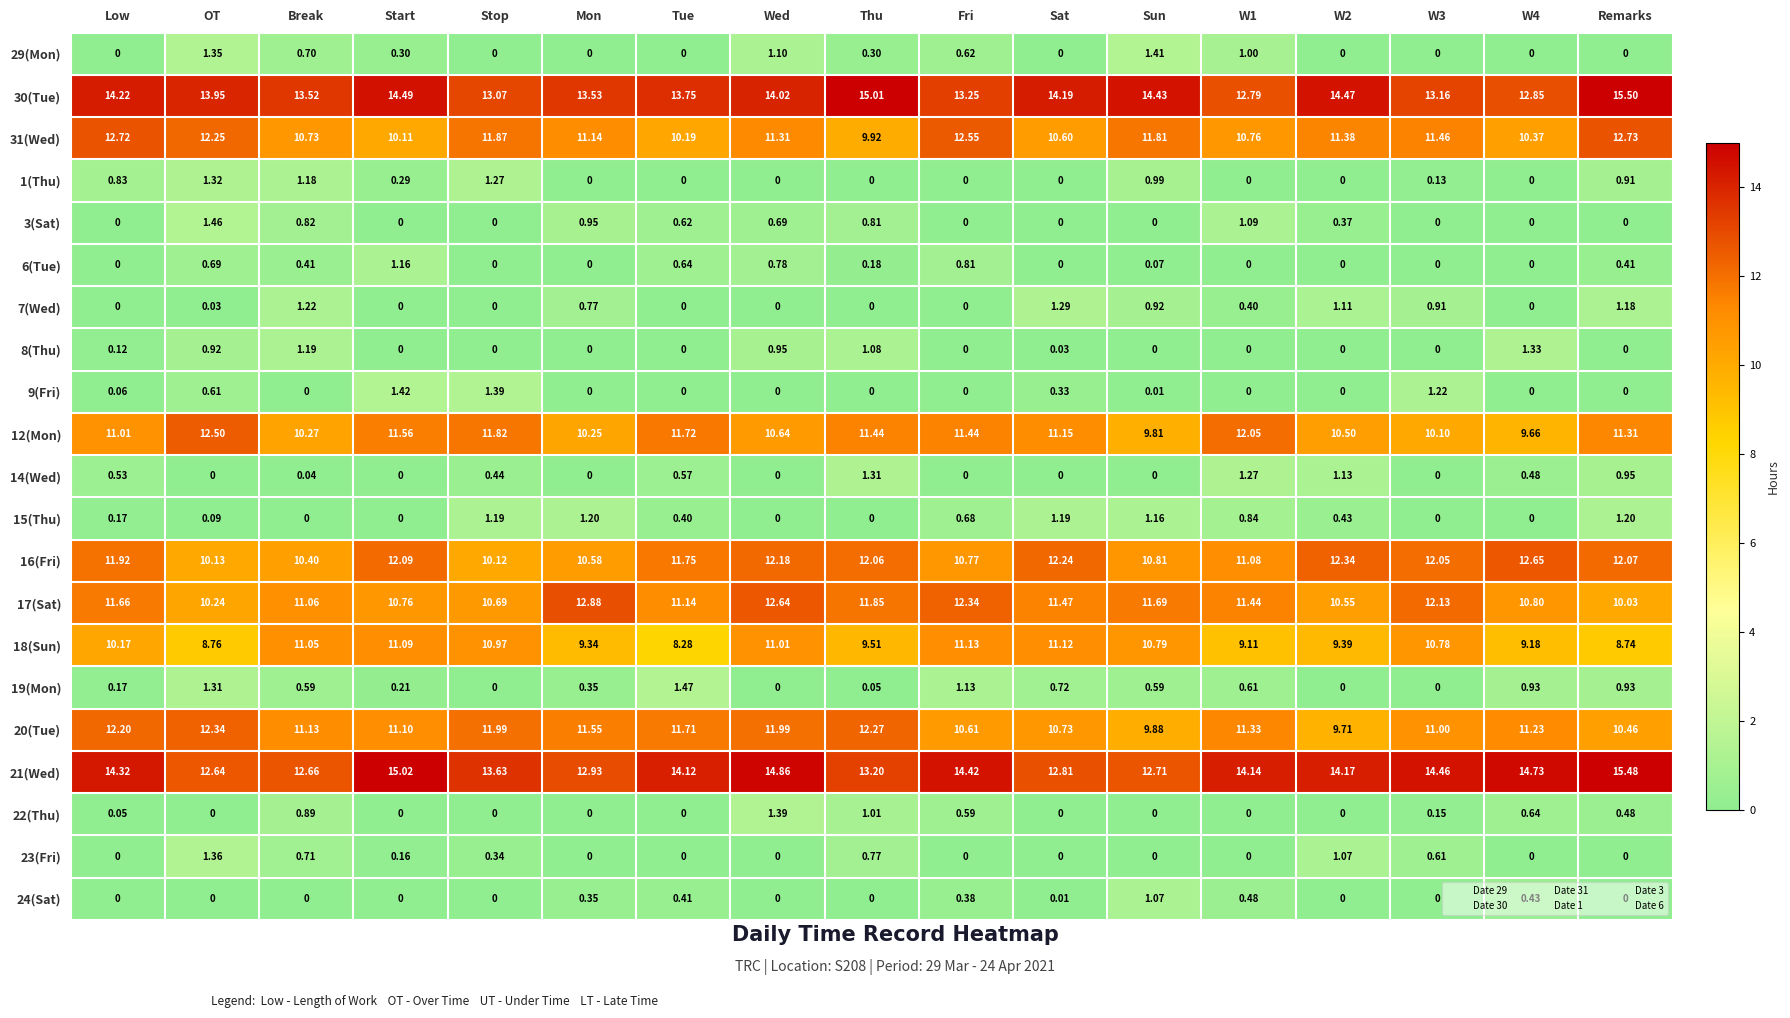

How many values in the 17(Sat) series exceed 11?

11